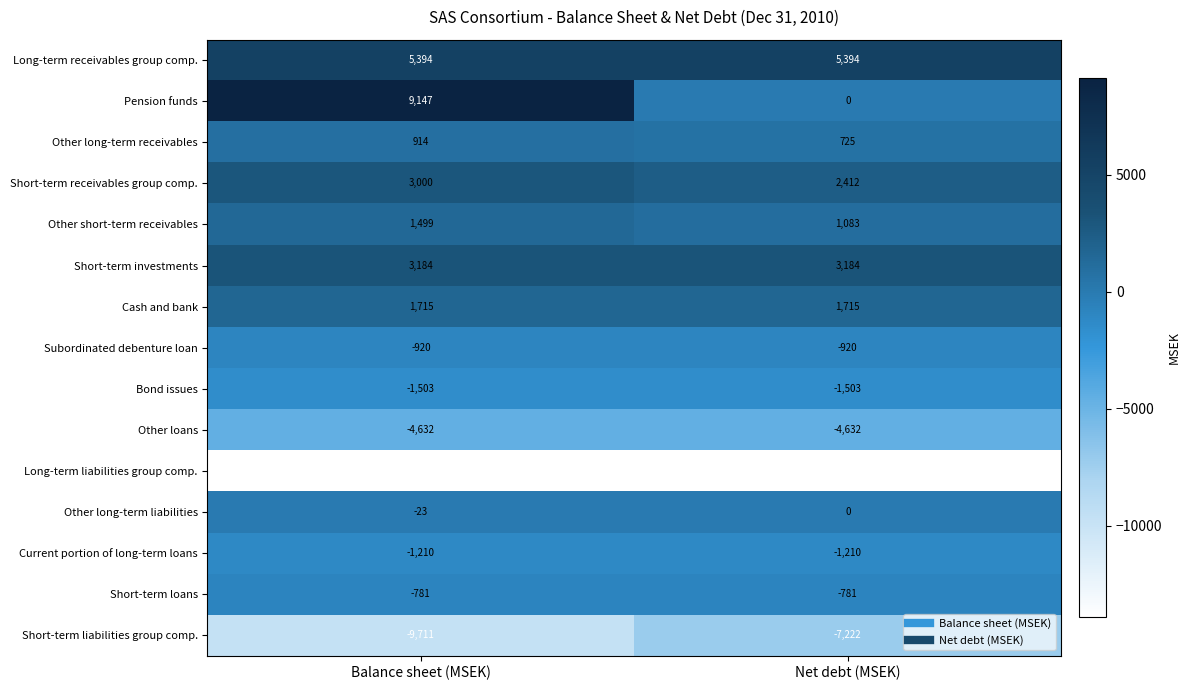

The Short-term loans series shows -781 at Net debt (MSEK). True or false?

True